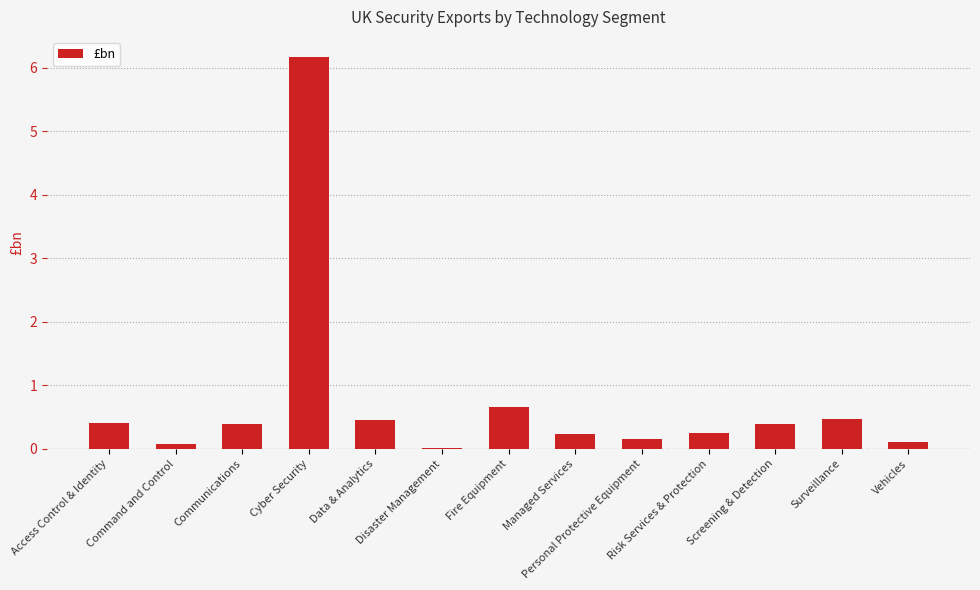

What is the maximum value shown in the chart?

6.2